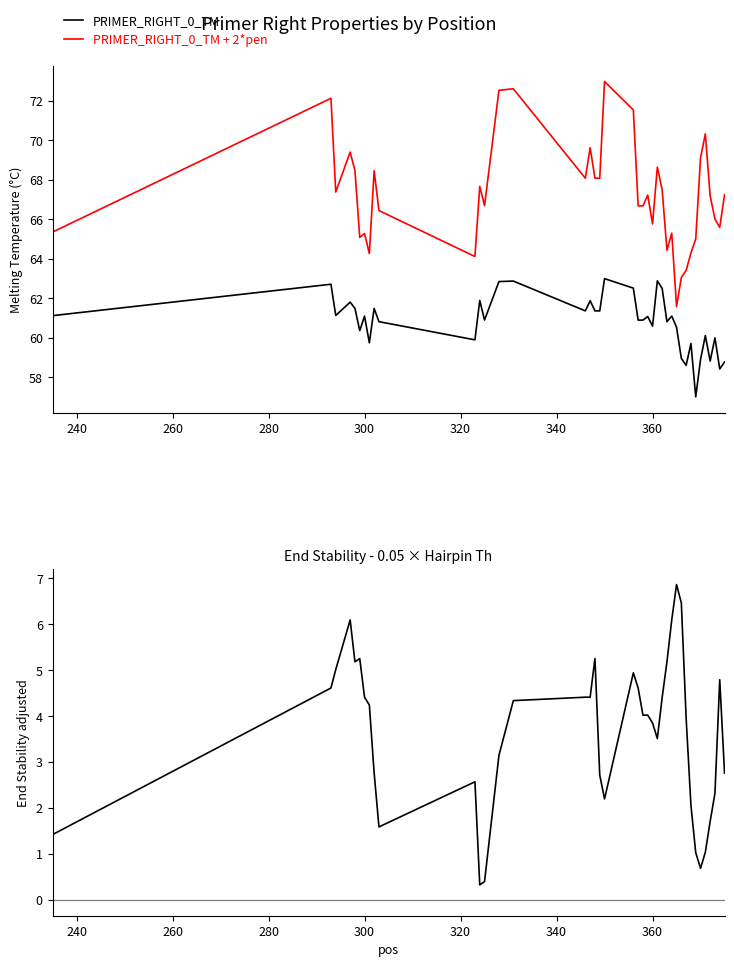

Which series has the largest total across all categories?

PRIMER_RIGHT_0_TM + 2*pen